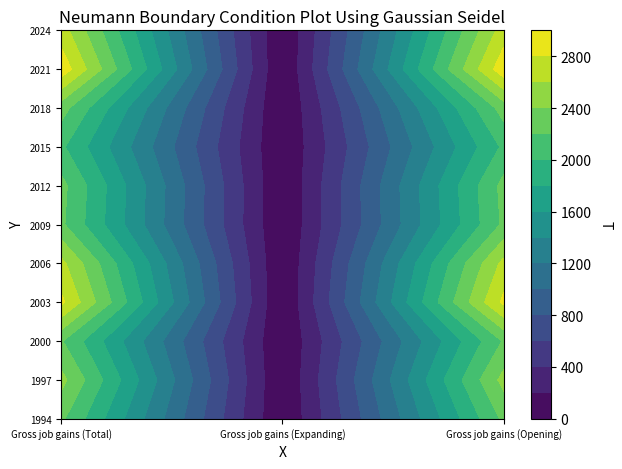

How many data points does each series have?

3